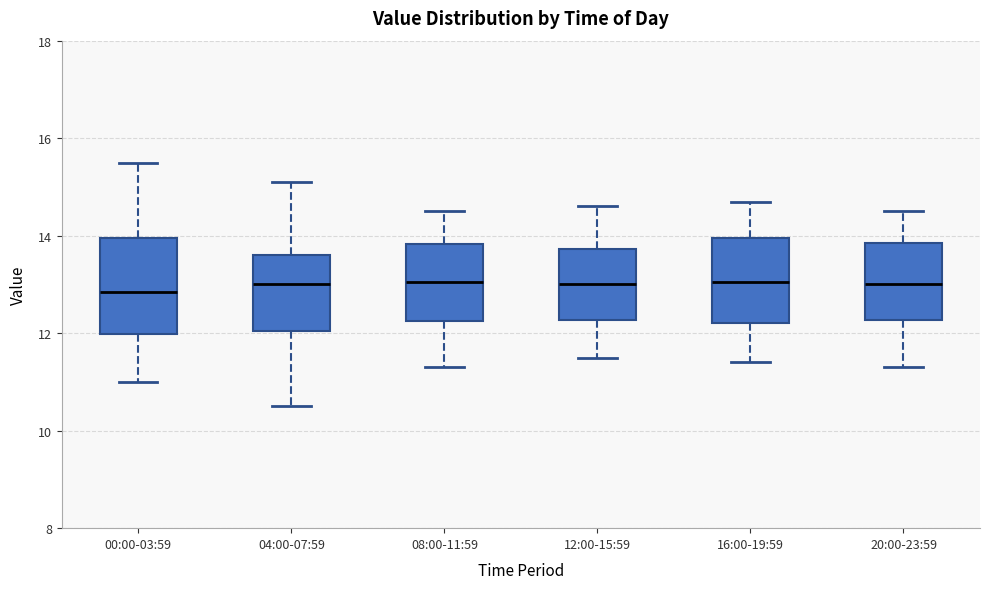

Reading left to right, read every box against the y-axis: the position of its median line, the range the box covers, and the ends of its whiskers. The values are not printed on the chart, so give them approximately, as read against the axis.

00:00-03:59: median 12.8, box 12.0 to 14.0, whiskers 11.0 to 15.6
04:00-07:59: median 13.0, box 12.0 to 13.6, whiskers 10.6 to 15.2
08:00-11:59: median 13.0, box 12.2 to 13.8, whiskers 11.4 to 14.6
12:00-15:59: median 13.0, box 12.2 to 13.8, whiskers 11.6 to 14.6
16:00-19:59: median 13.0, box 12.2 to 14.0, whiskers 11.4 to 14.8
20:00-23:59: median 13.0, box 12.2 to 13.8, whiskers 11.4 to 14.6